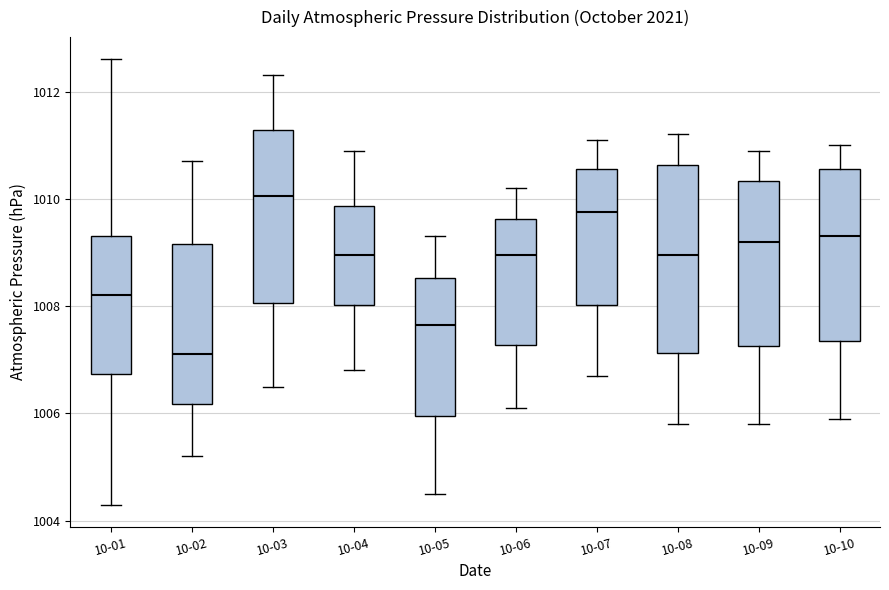

Reading left to right, read every box against the y-axis: the position of its median line, the range the box covers, and the ends of its whiskers. The values are not printed on the chart, so give them approximately, as read against the axis.

10-01: median 1008.2, box 1006.8 to 1009.4, whiskers 1004.4 to 1012.6
10-02: median 1007.2, box 1006.2 to 1009.2, whiskers 1005.2 to 1010.8
10-03: median 1010.0, box 1008.0 to 1011.2, whiskers 1006.6 to 1012.4
10-04: median 1009.0, box 1008.0 to 1009.8, whiskers 1006.8 to 1011.0
10-05: median 1007.6, box 1006.0 to 1008.6, whiskers 1004.6 to 1009.4
10-06: median 1009.0, box 1007.2 to 1009.6, whiskers 1006.2 to 1010.2
10-07: median 1009.8, box 1008.0 to 1010.6, whiskers 1006.8 to 1011.2
10-08: median 1009.0, box 1007.2 to 1010.6, whiskers 1005.8 to 1011.2
10-09: median 1009.2, box 1007.2 to 1010.4, whiskers 1005.8 to 1011.0
10-10: median 1009.4, box 1007.4 to 1010.6, whiskers 1006.0 to 1011.0